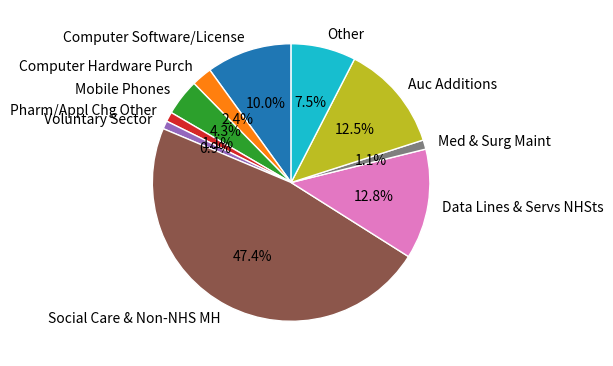

Does any single category account for the majority?

No